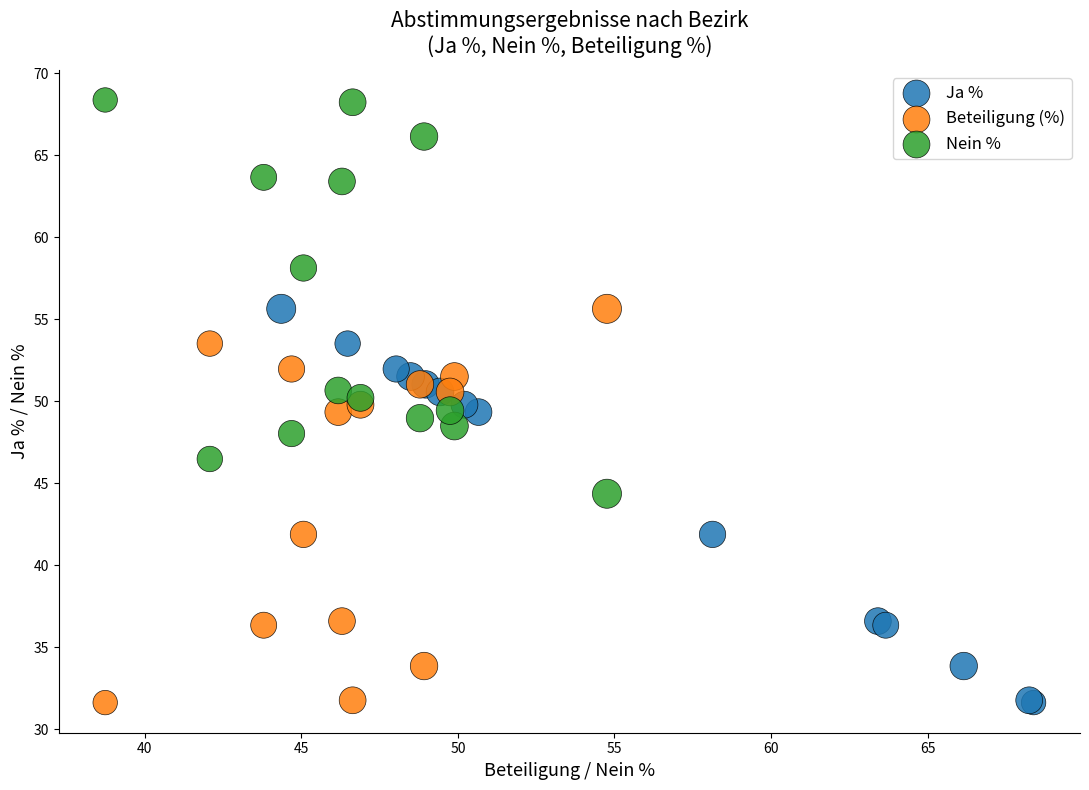

Which series contains the highest Y value?

Nein %